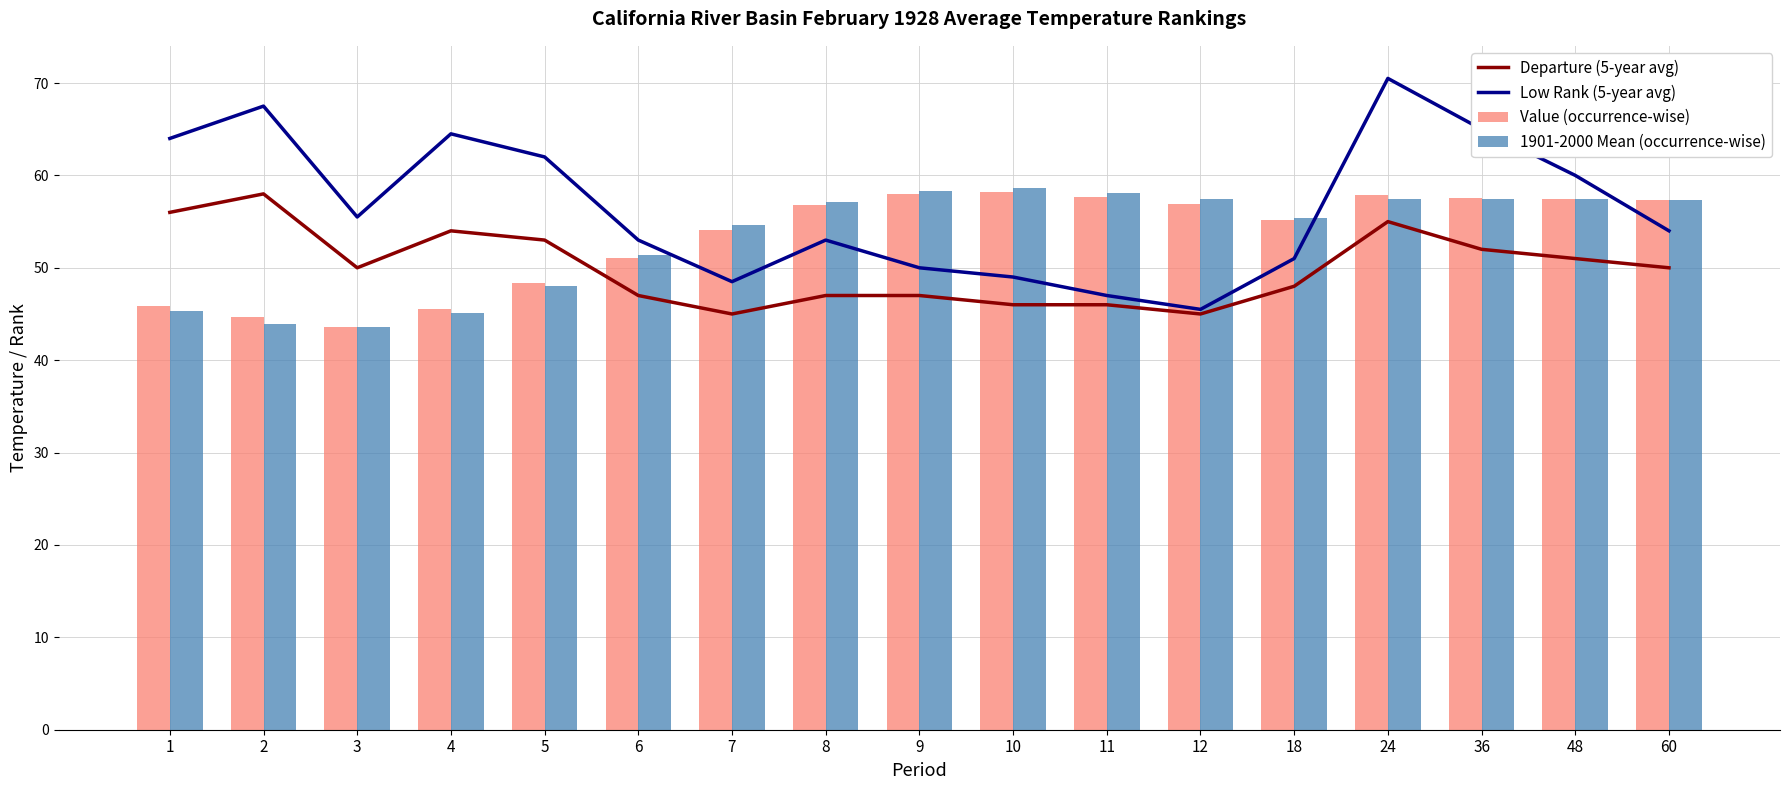

Rank the series at 2 from lowest to highest value.

1901-2000 Mean (occurrence-wise), Value (occurrence-wise), Departure (5-year avg), Low Rank (5-year avg)